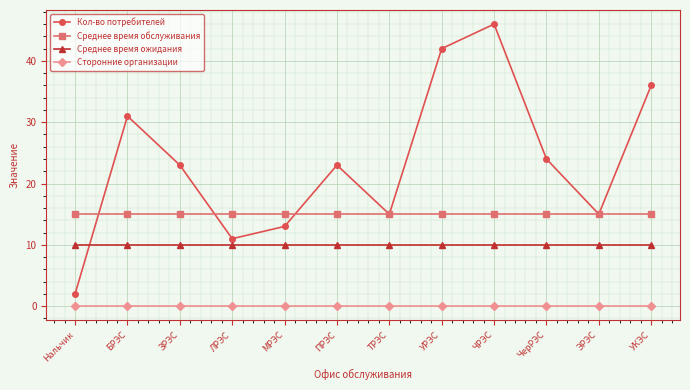

What is the total value across all series at ЛРЭС?

36